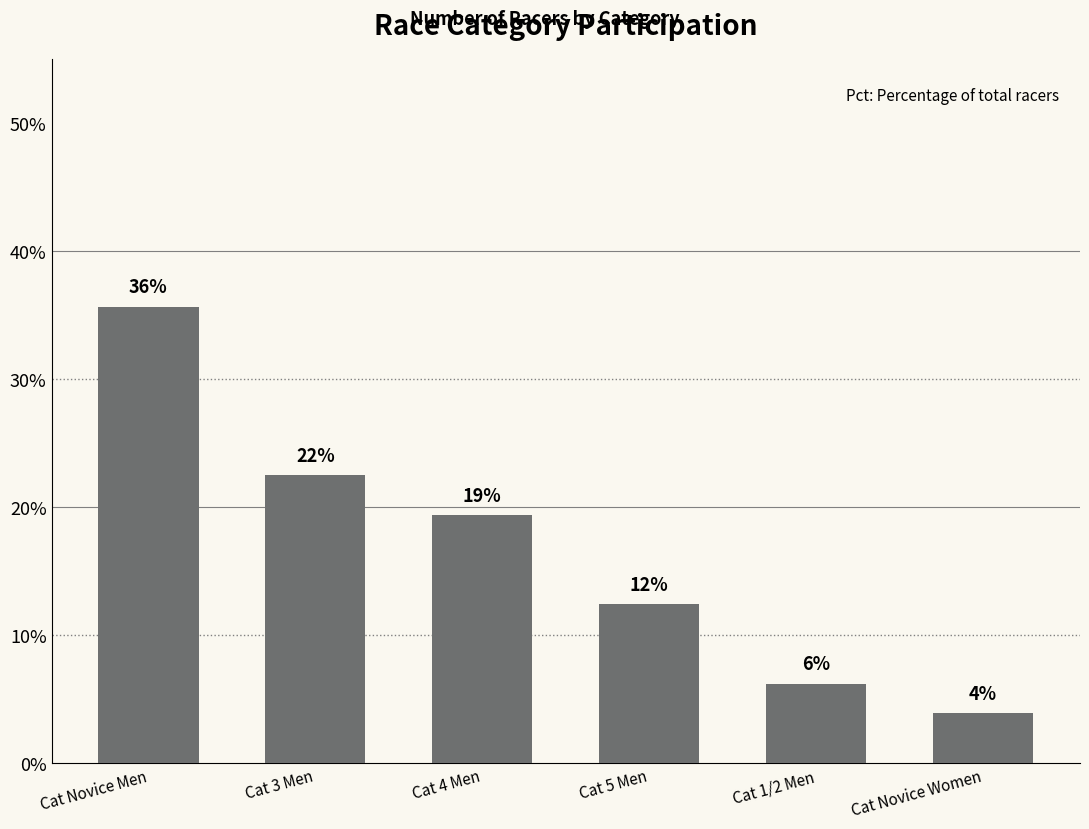

What is the difference between the second highest and minimum values?

18.6